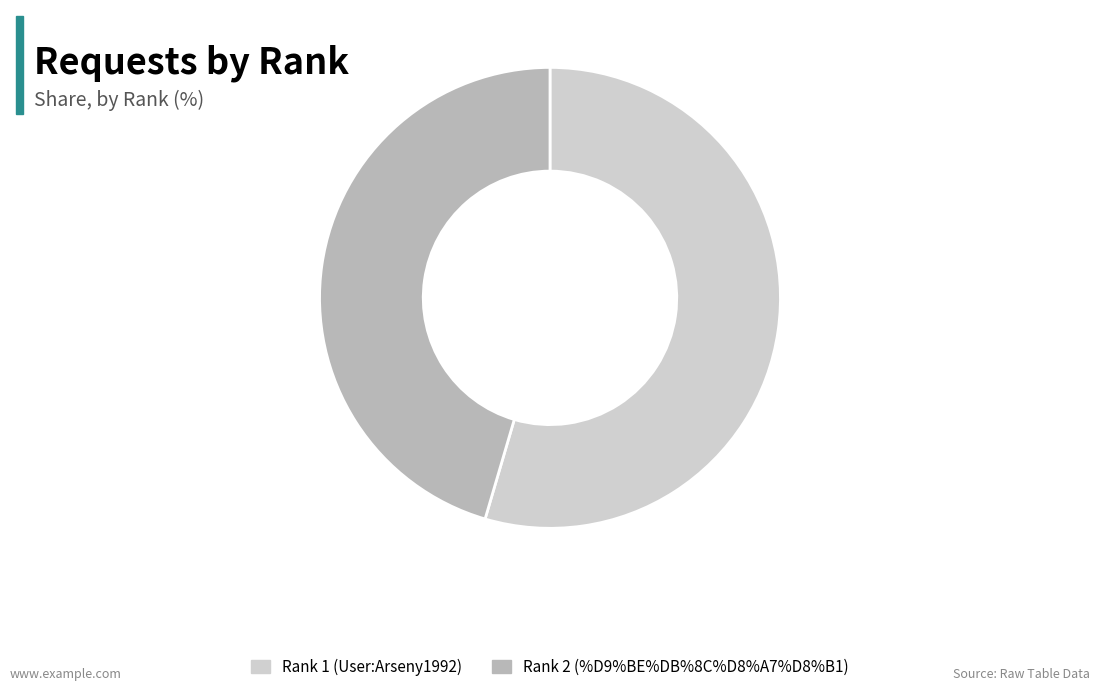

Which slice is the smallest?

Rank 2 (%D9%BE%DB%8C%D8%A7%D8%B1)